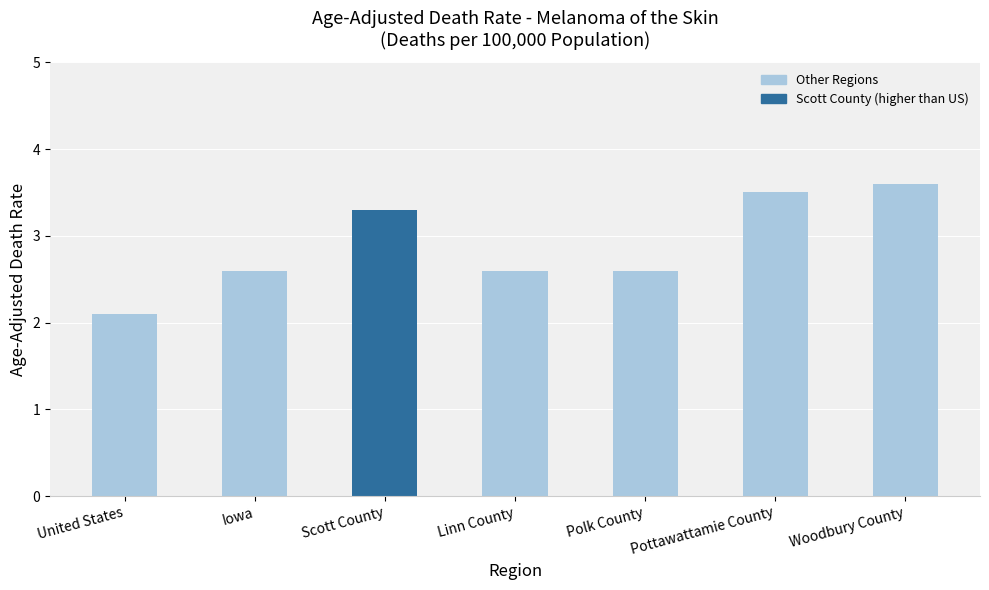

Which has a higher value, Scott County or Woodbury County?

Woodbury County